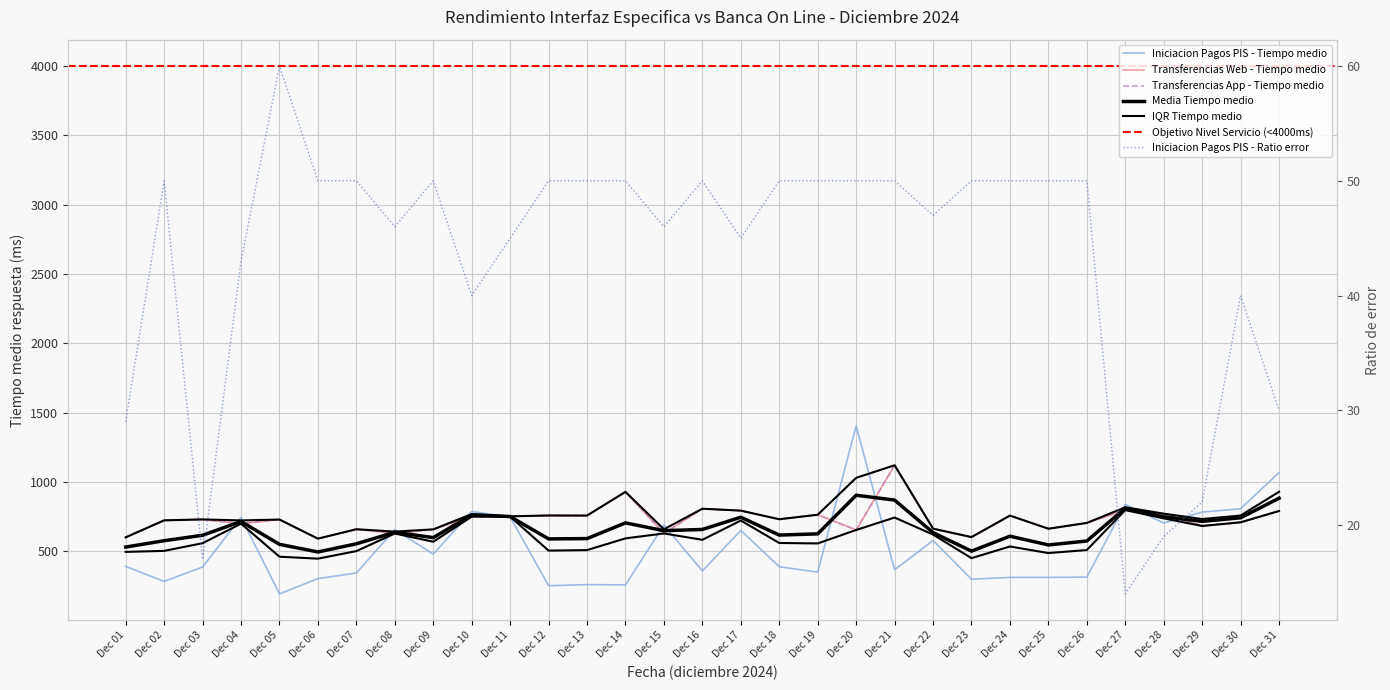

At how many categories does at least one series exceed 716?

21